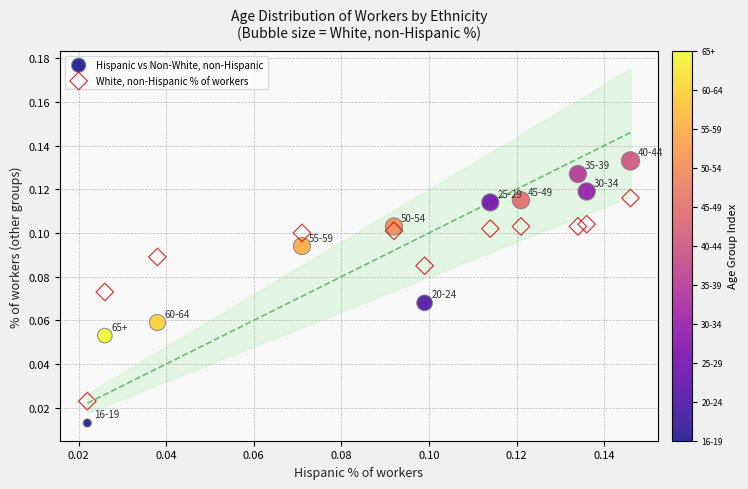

What are all the series names shown in the legend?

Hispanic vs Non-White, non-Hispanic, White, non-Hispanic % of workers